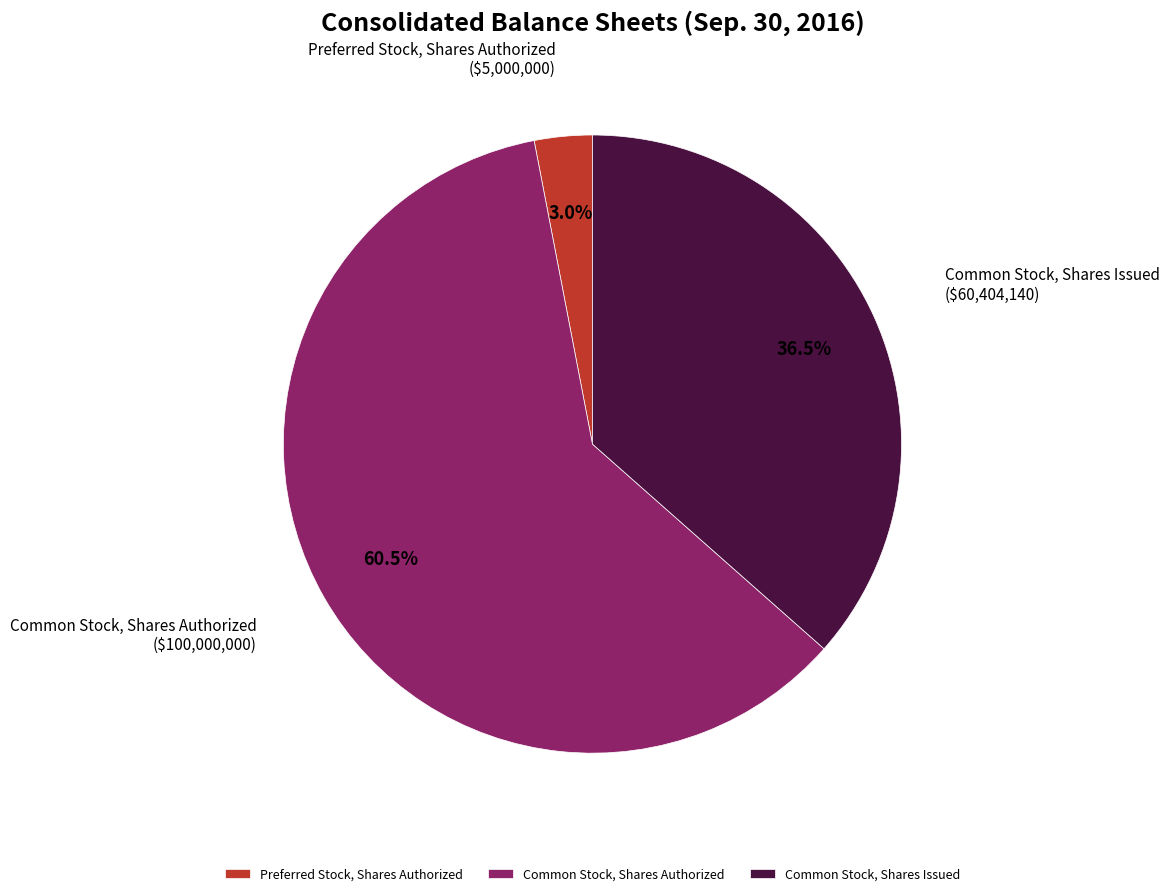

Rank the categories by value from highest to lowest.

Common Stock, Shares Authorized, Common Stock, Shares Issued, Preferred Stock, Shares Authorized